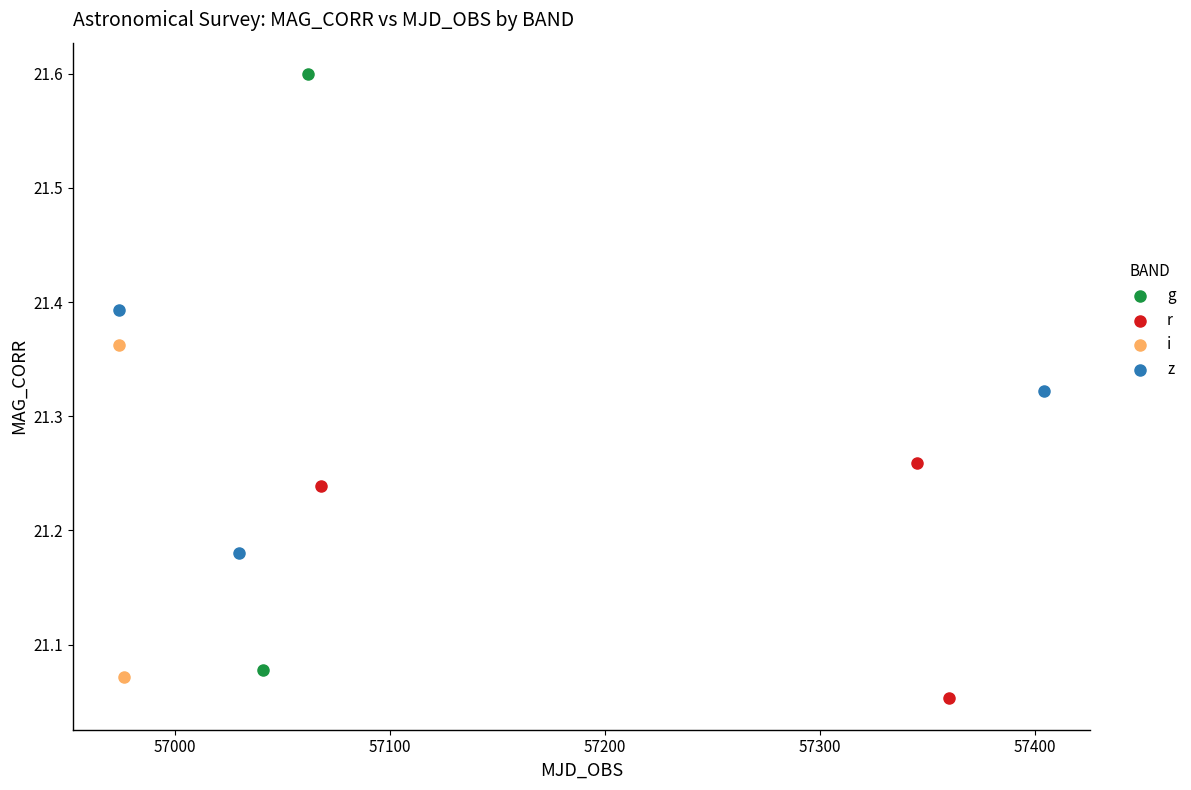

Which series contains the highest Y value?

g